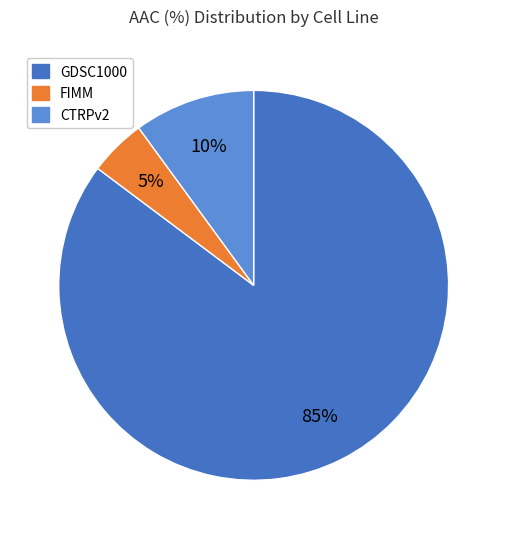

Is there a majority slice in this chart?

Yes